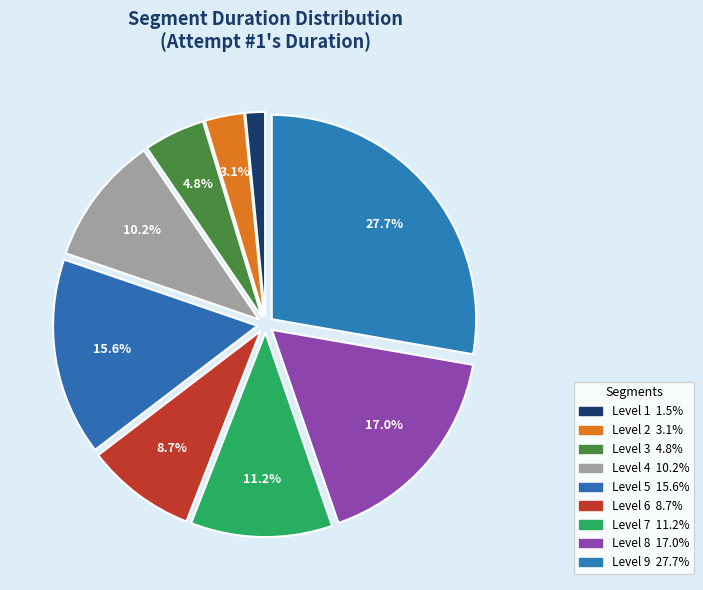

Is Level 5 the majority of the pie?

No